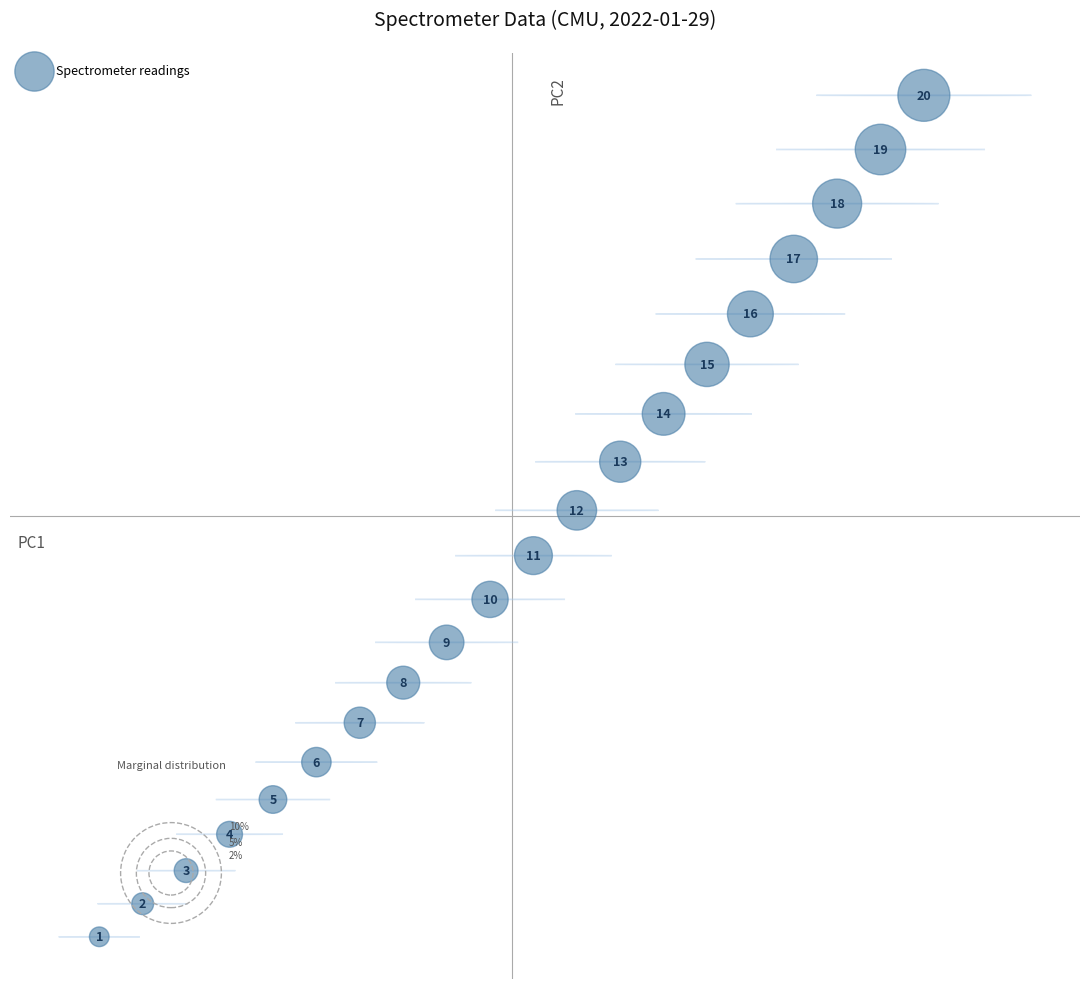

What is the range of X values (max minus min)?

3.6